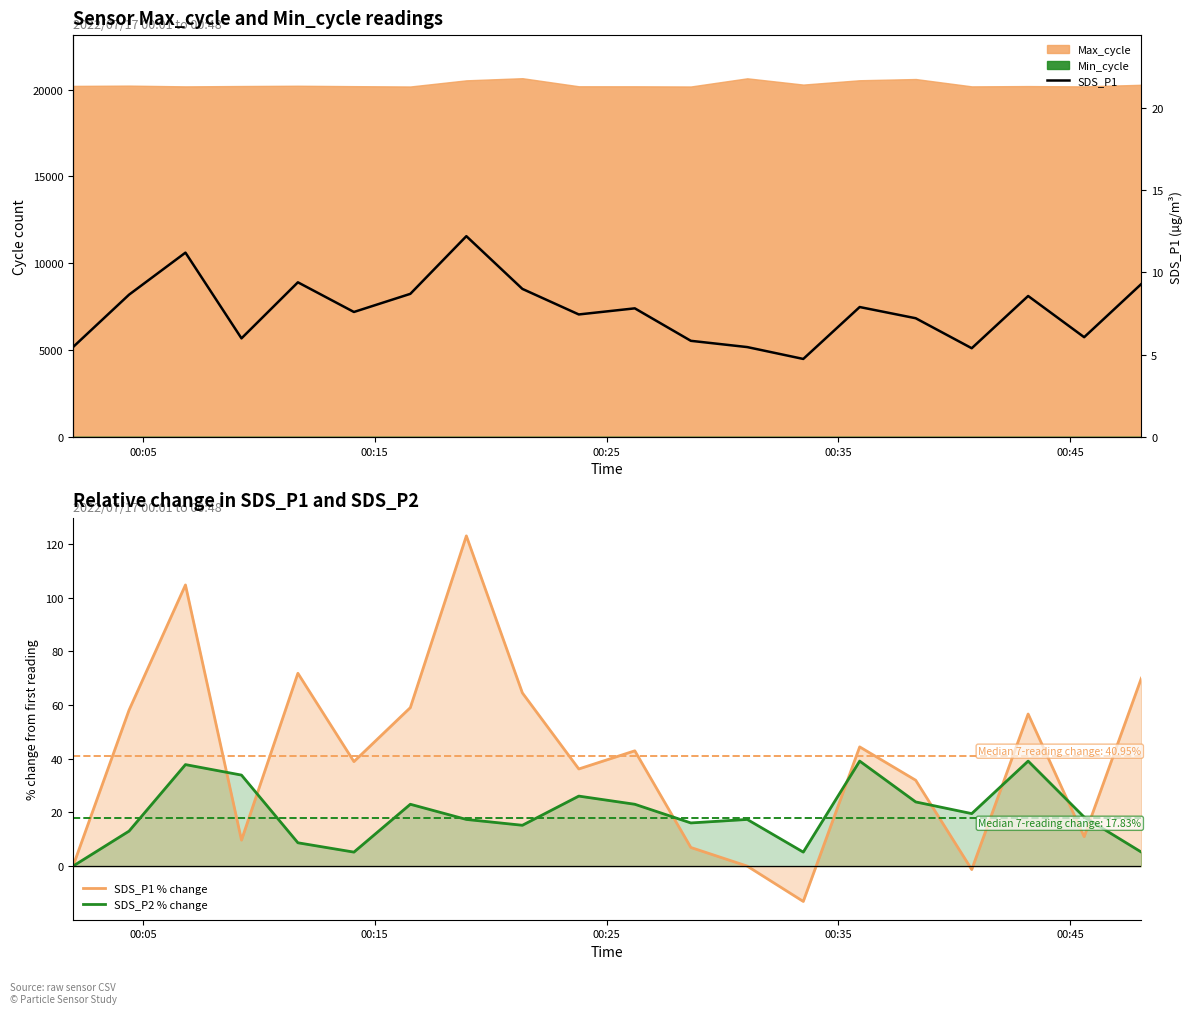

Count the number of categories in the chart.

20